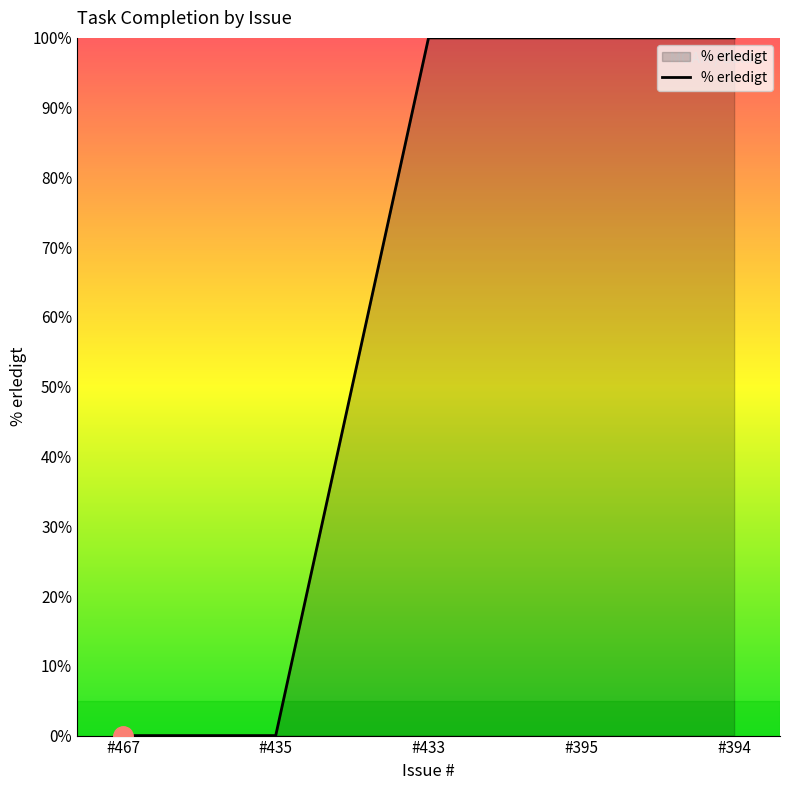

How many series are shown in this chart?

1